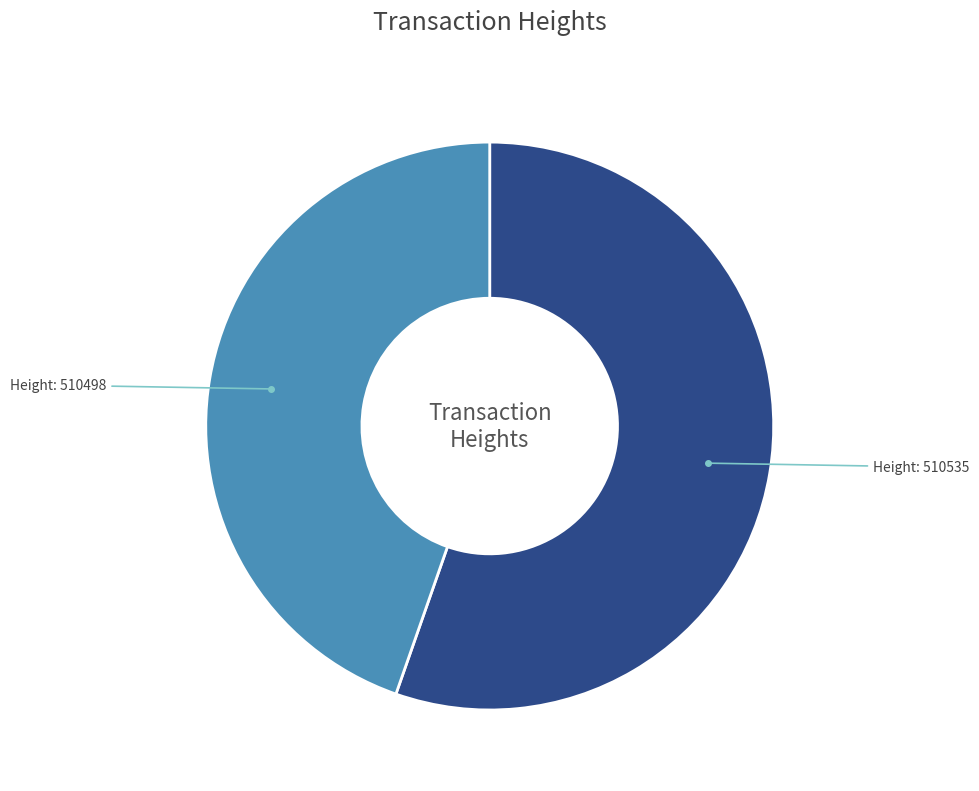

Is there any slice that represents more than half of the pie?

Yes